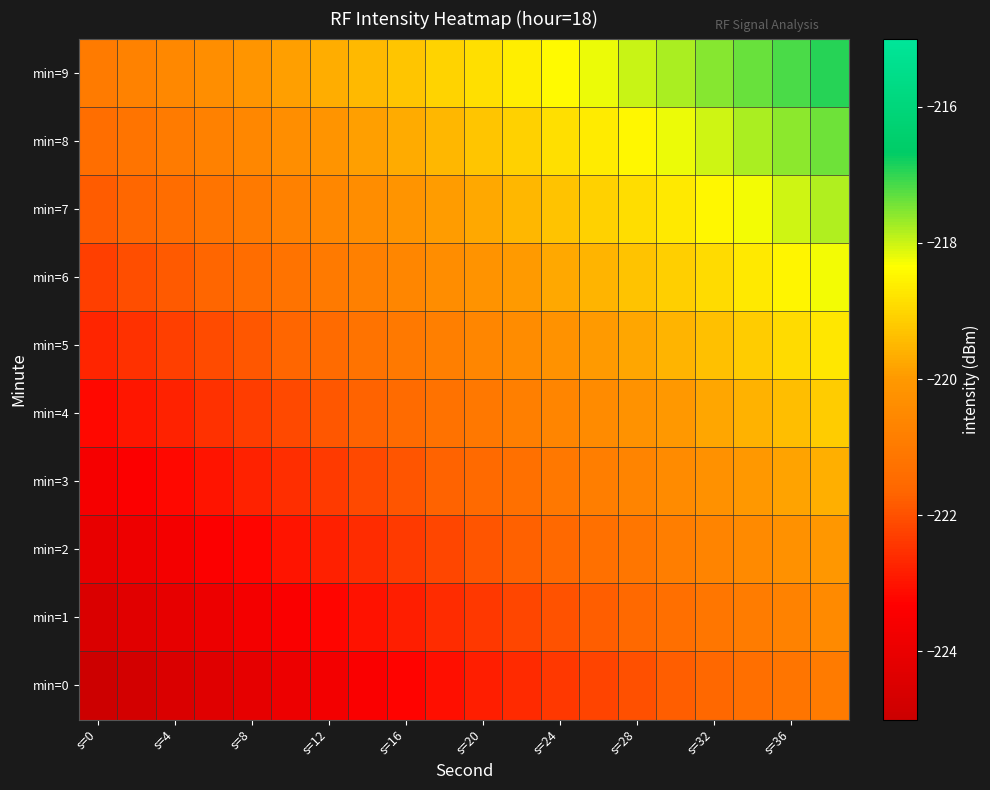

Which series has the largest total across all categories?

min=9